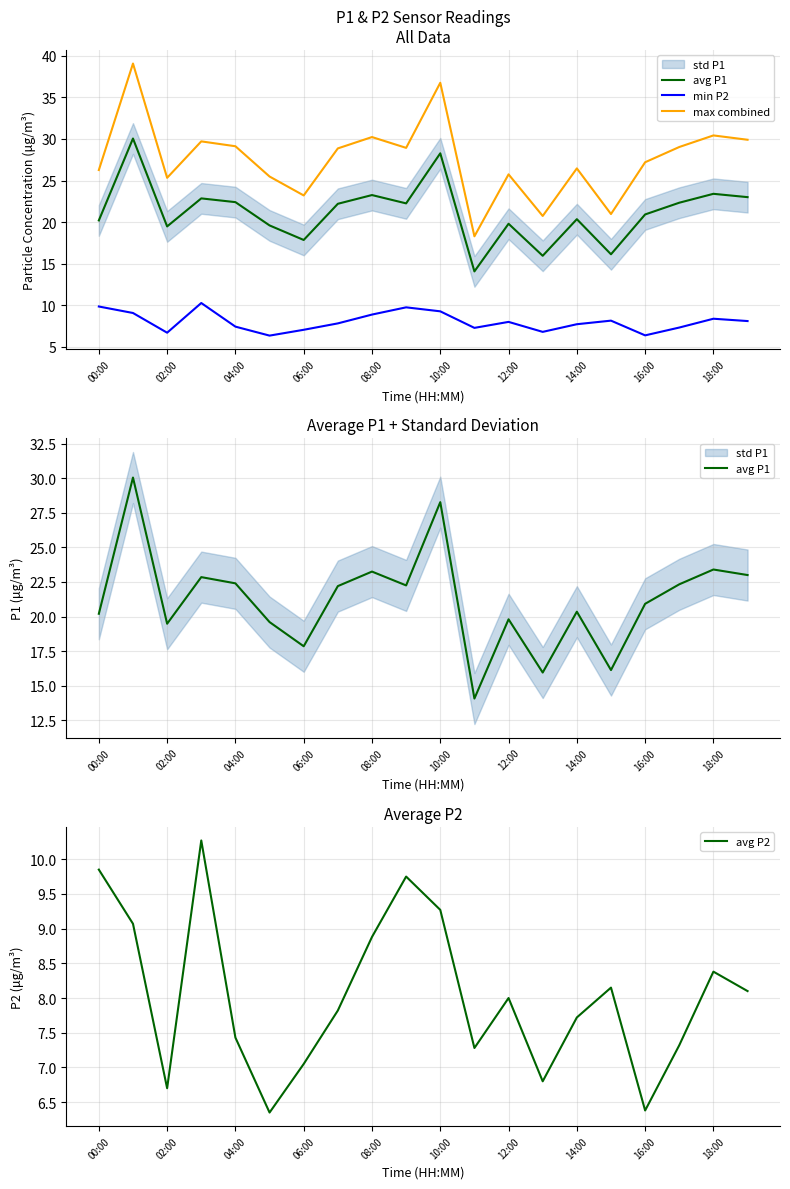

The value of avg P2 at 08:00 is 8.9. True or false?

True